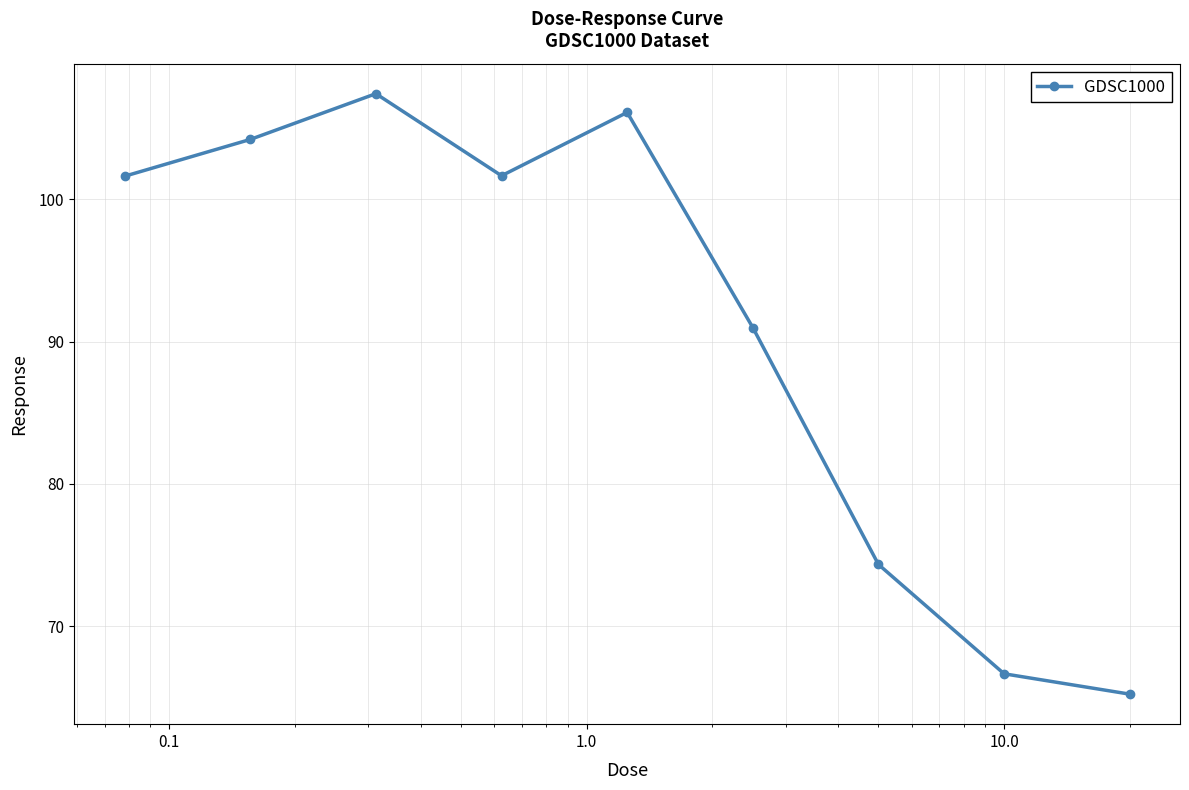

What is the difference between the second highest and second lowest values?

39.5